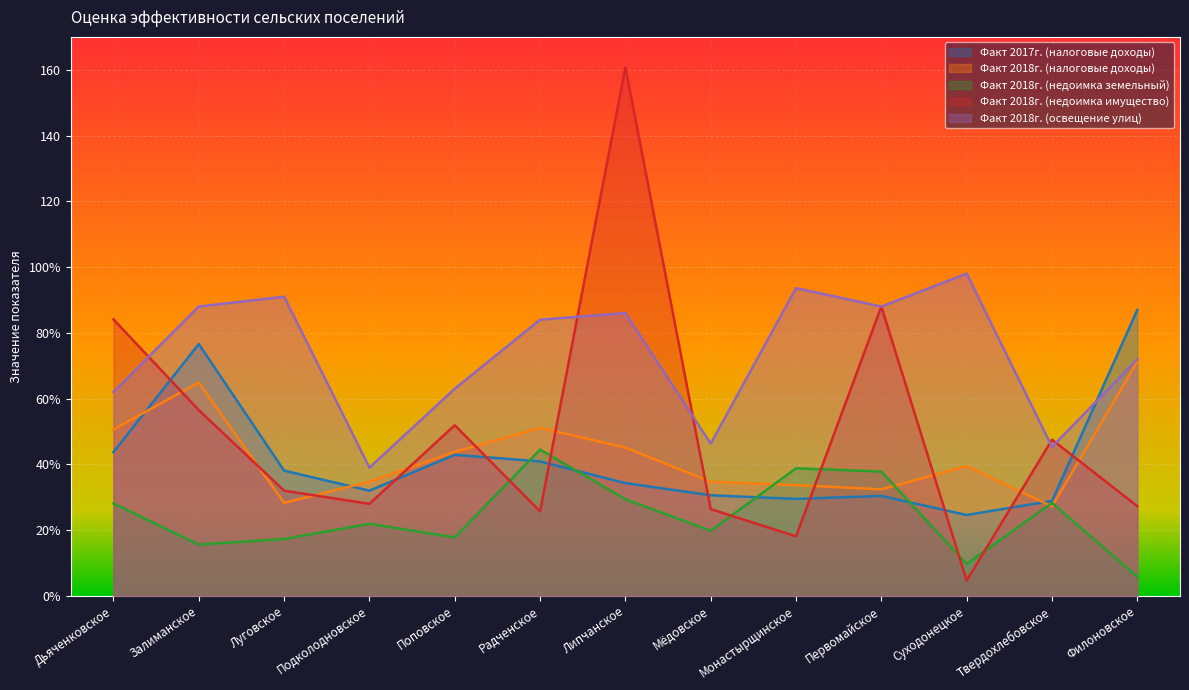

Reading left to right, extract all data points from this chart.

Факт 2017г. (налоговые доходы): 43.7	76.6	38.1	32.0	42.9	40.9	34.3	30.6	29.5	30.4	24.6	28.9	87.0
Факт 2018г. (налоговые доходы): 50.6	64.9	28.3	34.7	43.8	51.1	45.1	34.7	33.7	32.4	39.5	27.2	71.3
Факт 2018г. (недоимка земельный): 28.1	15.6	17.3	21.9	17.8	44.5	29.4	19.8	38.8	37.8	9.7	28.3	5.8
Факт 2018г. (недоимка имущество): 84.1	56.5	32.0	28.0	51.9	25.7	160.8	26.4	18.1	88.0	4.7	47.5	27.3
Факт 2018г. (освещение улиц): 62.0	88.0	91.0	39.0	63.0	84.0	86.0	46.3	93.6	88.0	98.0	45.3	72.0